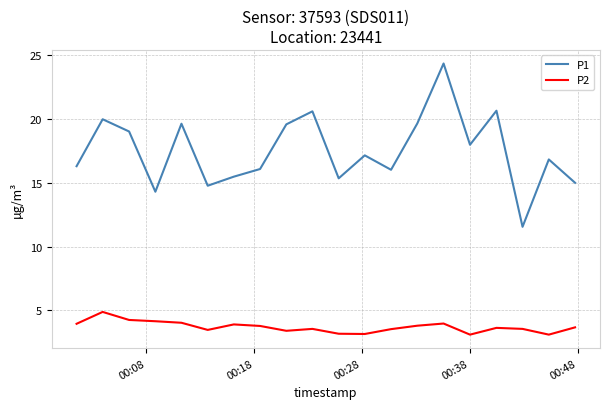

In P1, how many points are lower than both neighbors (excluding endpoints)?

6